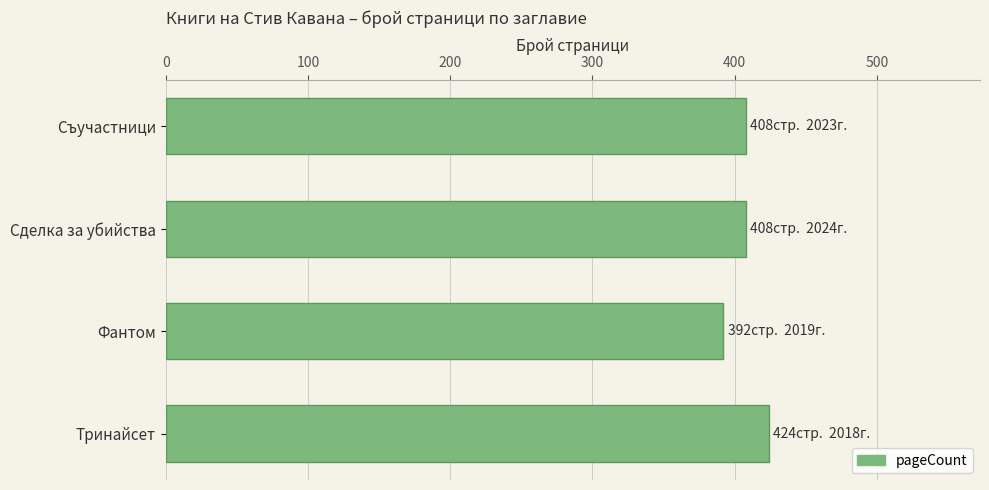

What is the sum of all values?

1632